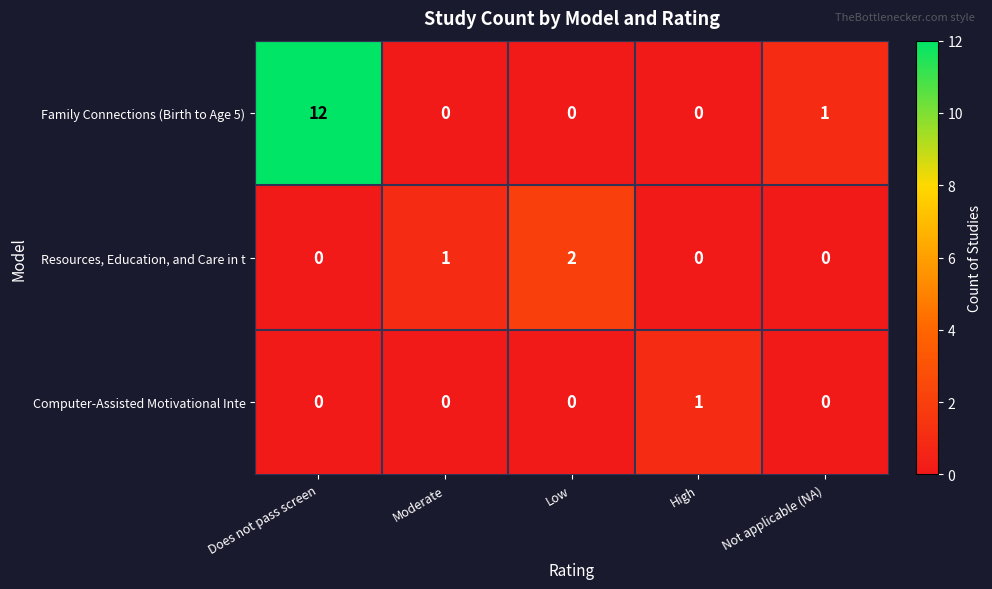

What is the spread (max minus min) of values at High?

1